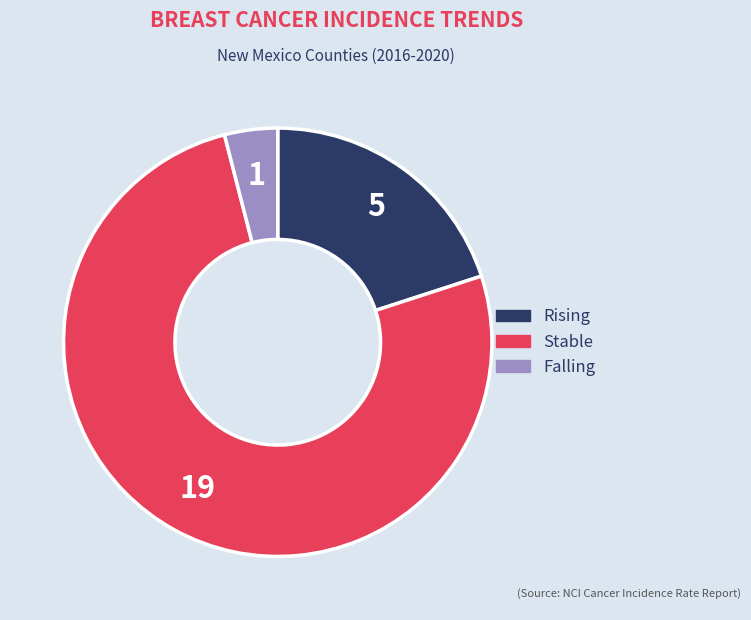

Is there any slice that represents more than half of the pie?

Yes